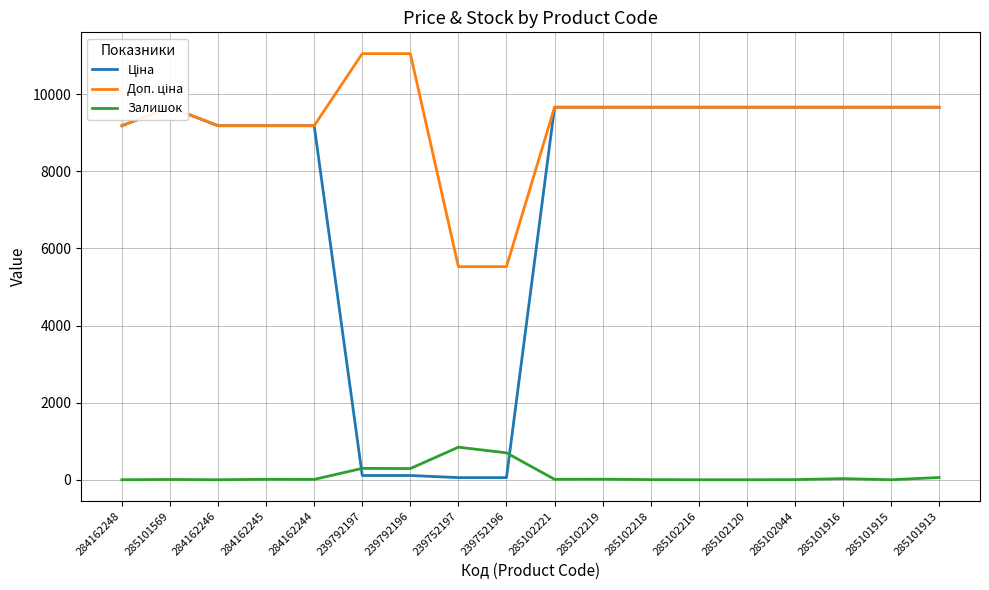

What is the average value of the Доп. ціна series?

9253.0